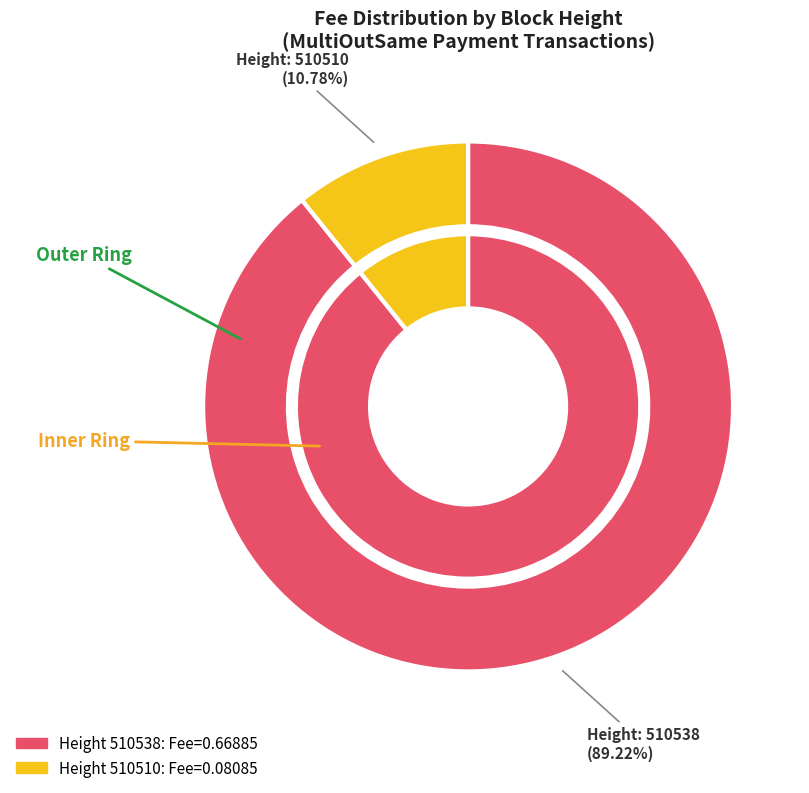

Rank the categories by value from highest to lowest.

510538, 510510